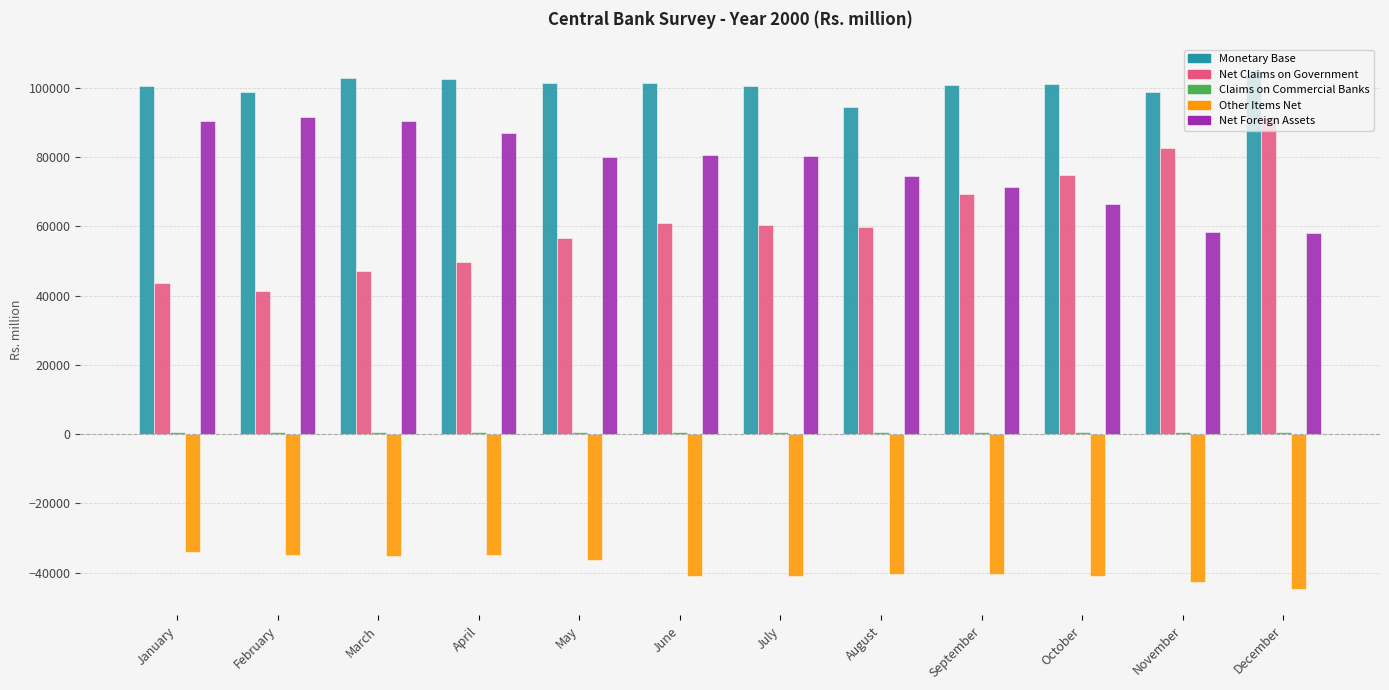

How many bars are there in total?

60